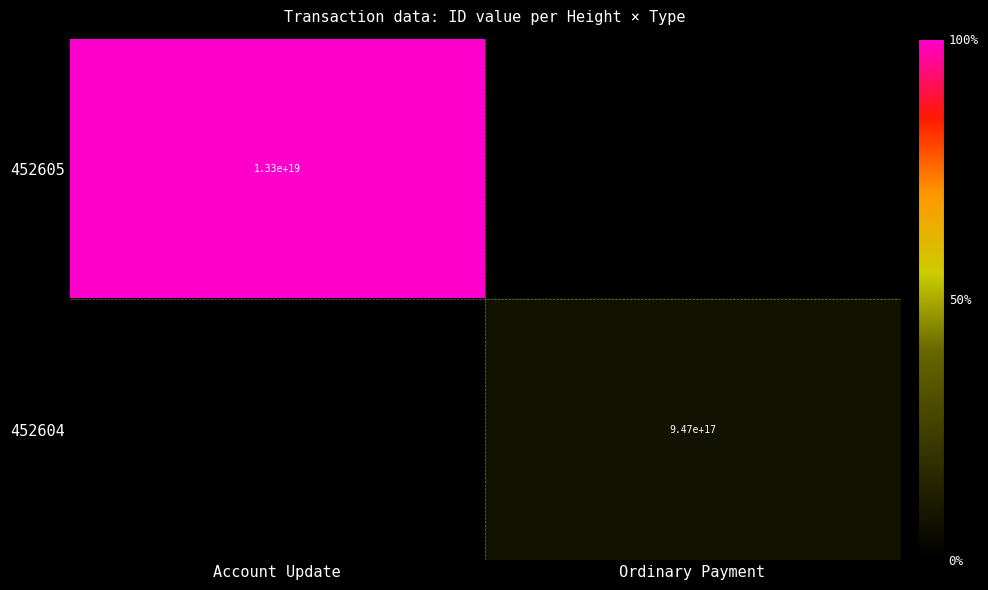

The value of 452604 at Ordinary Payment is 275874601488925088. True or false?

False